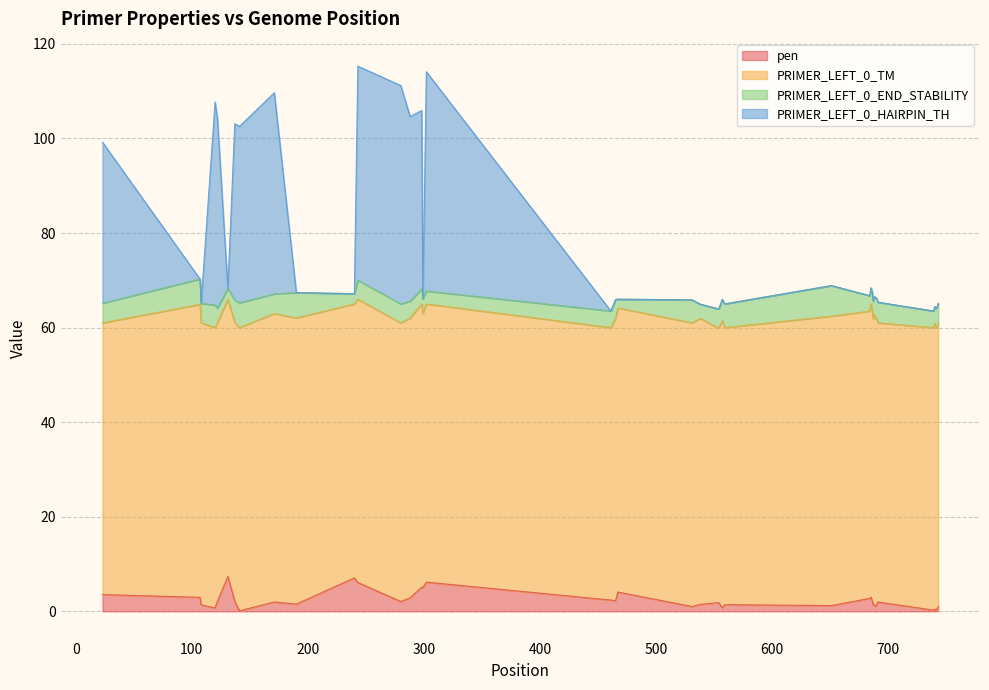

What is the highest value of the pen series?

7.4